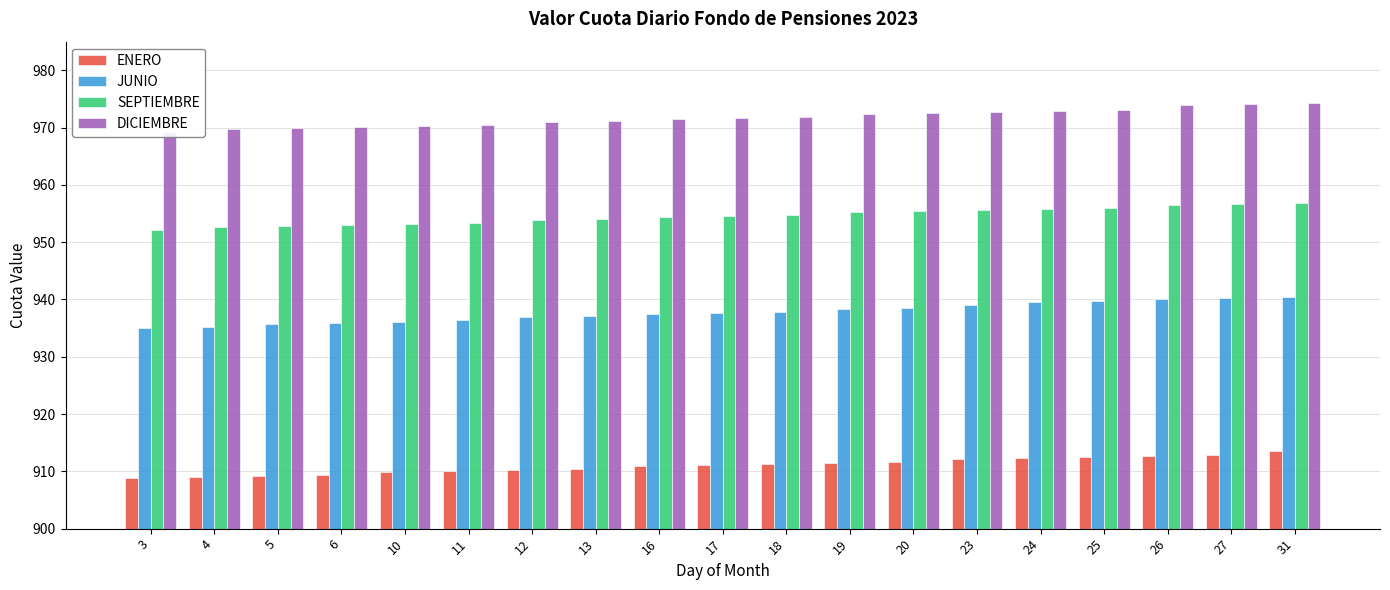

Rank the series at 16 from lowest to highest value.

ENERO, JUNIO, SEPTIEMBRE, DICIEMBRE